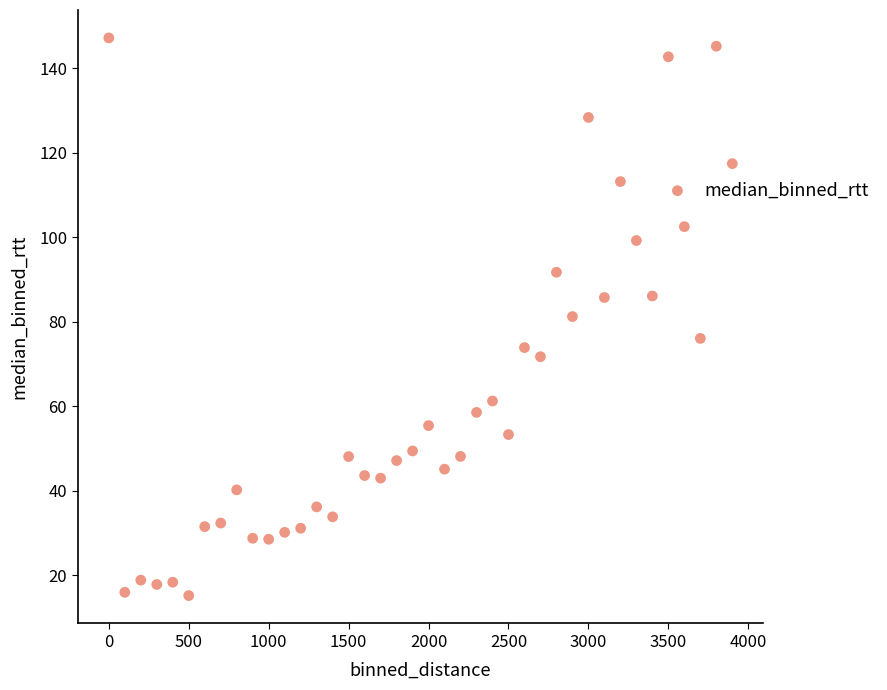

What is the range of Y values (max minus min)?

132.0